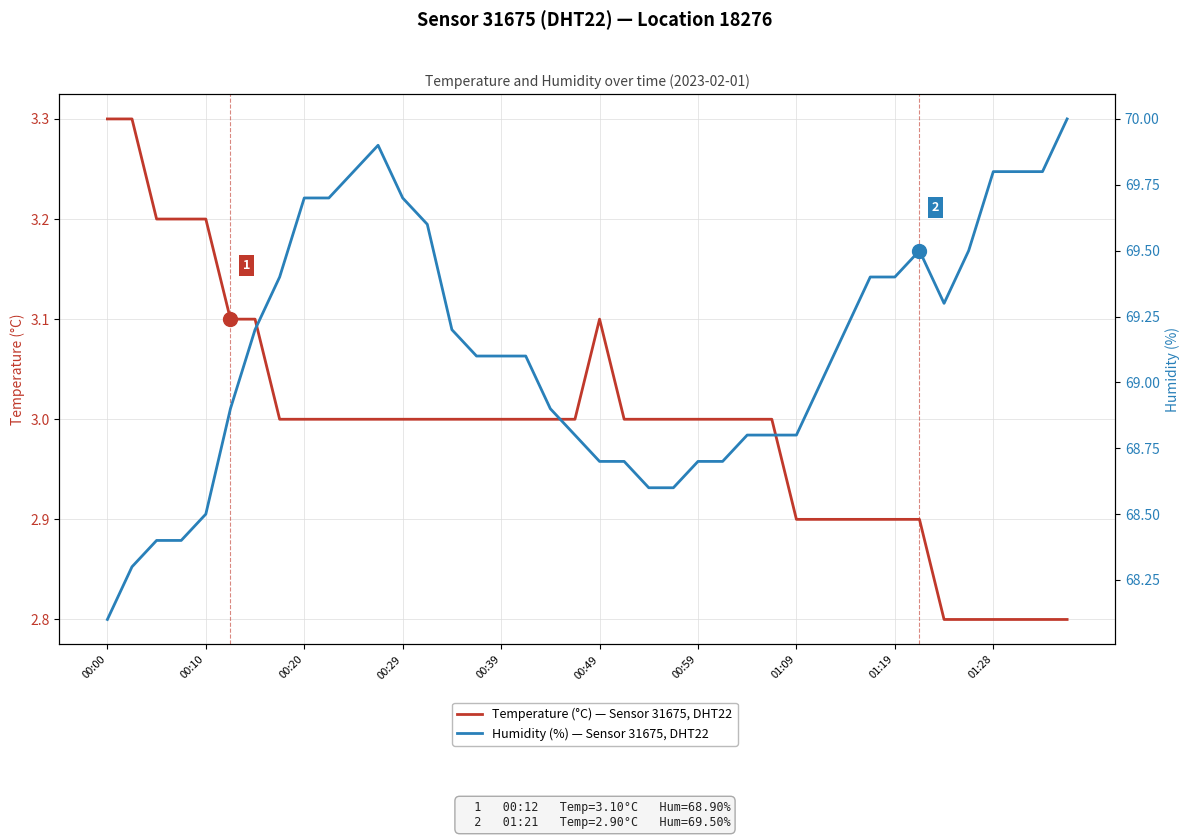

How many lines are shown in the chart?

2